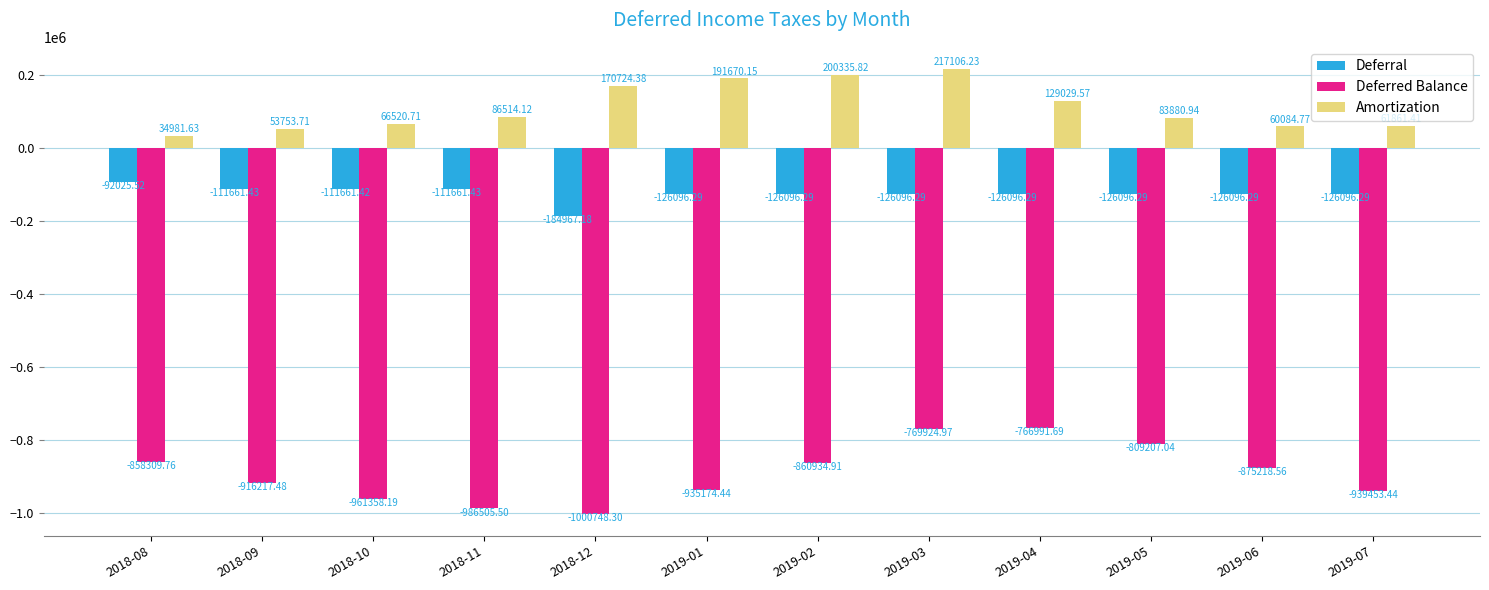

What is the spread (max minus min) of values at 2018-09?

969971.2